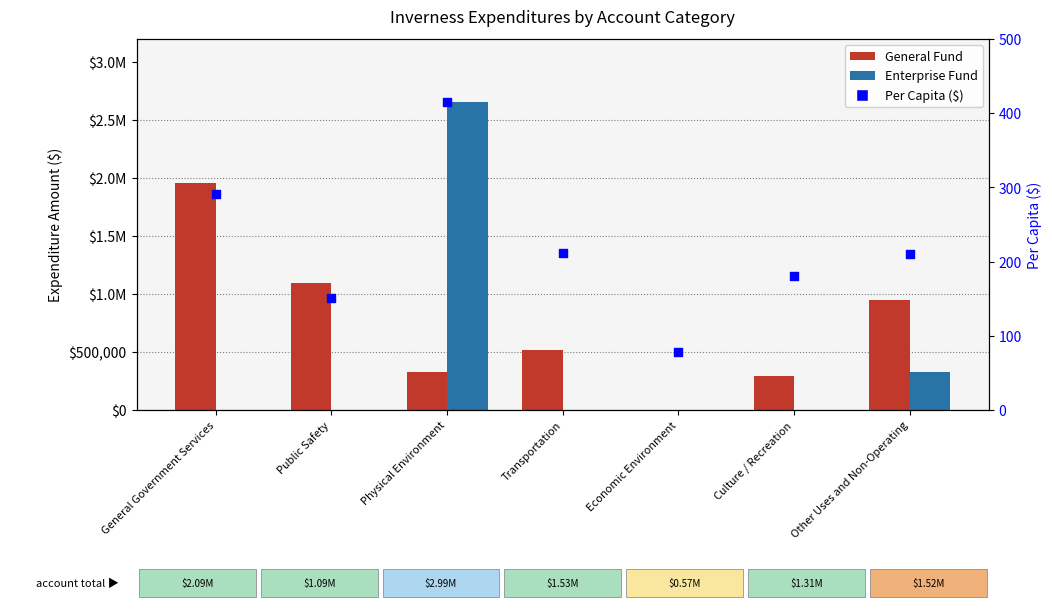

Which series has the largest total across all categories?

General